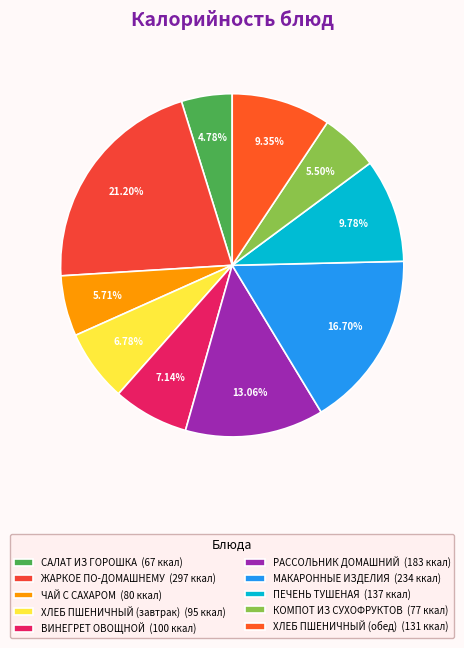

Do ХЛЕБ ПШЕНИЧНЫЙ (обед) and ЖАРКОЕ ПО-ДОМАШНЕМУ together represent more than half of the pie?

No